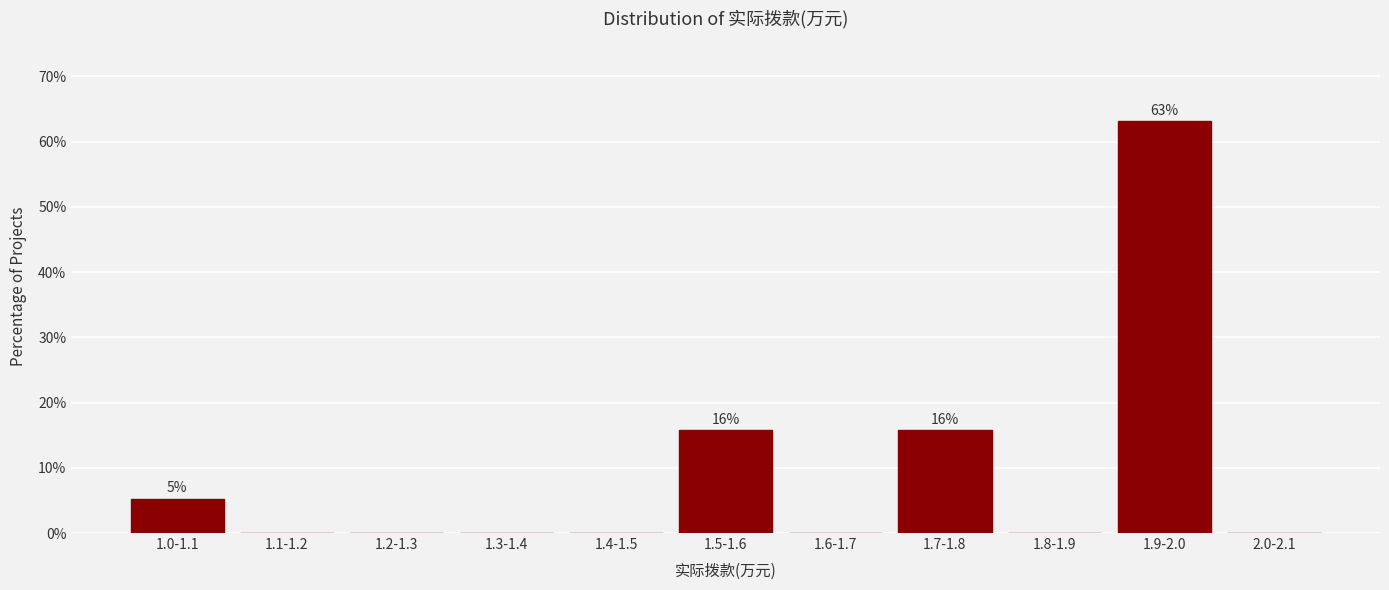

Reading left to right, transcribe all the data shown in this chart.

1.0-1.1=5.3	1.1-1.2=0.0	1.2-1.3=0.0	1.3-1.4=0.0	1.4-1.5=0.0	1.5-1.6=15.8	1.6-1.7=0.0	1.7-1.8=15.8	1.8-1.9=0.0	1.9-2.0=63.2	2.0-2.1=0.0